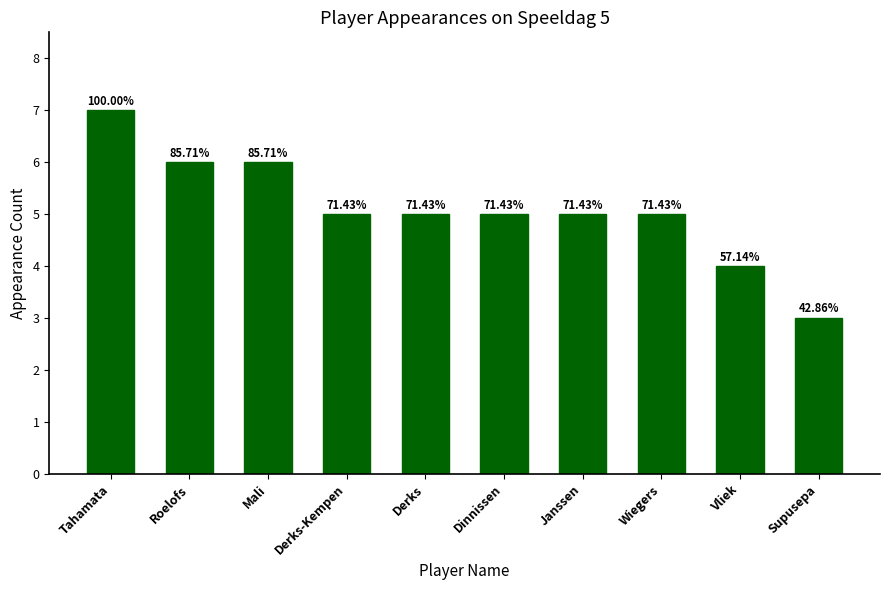

How many bars are there in total?

10